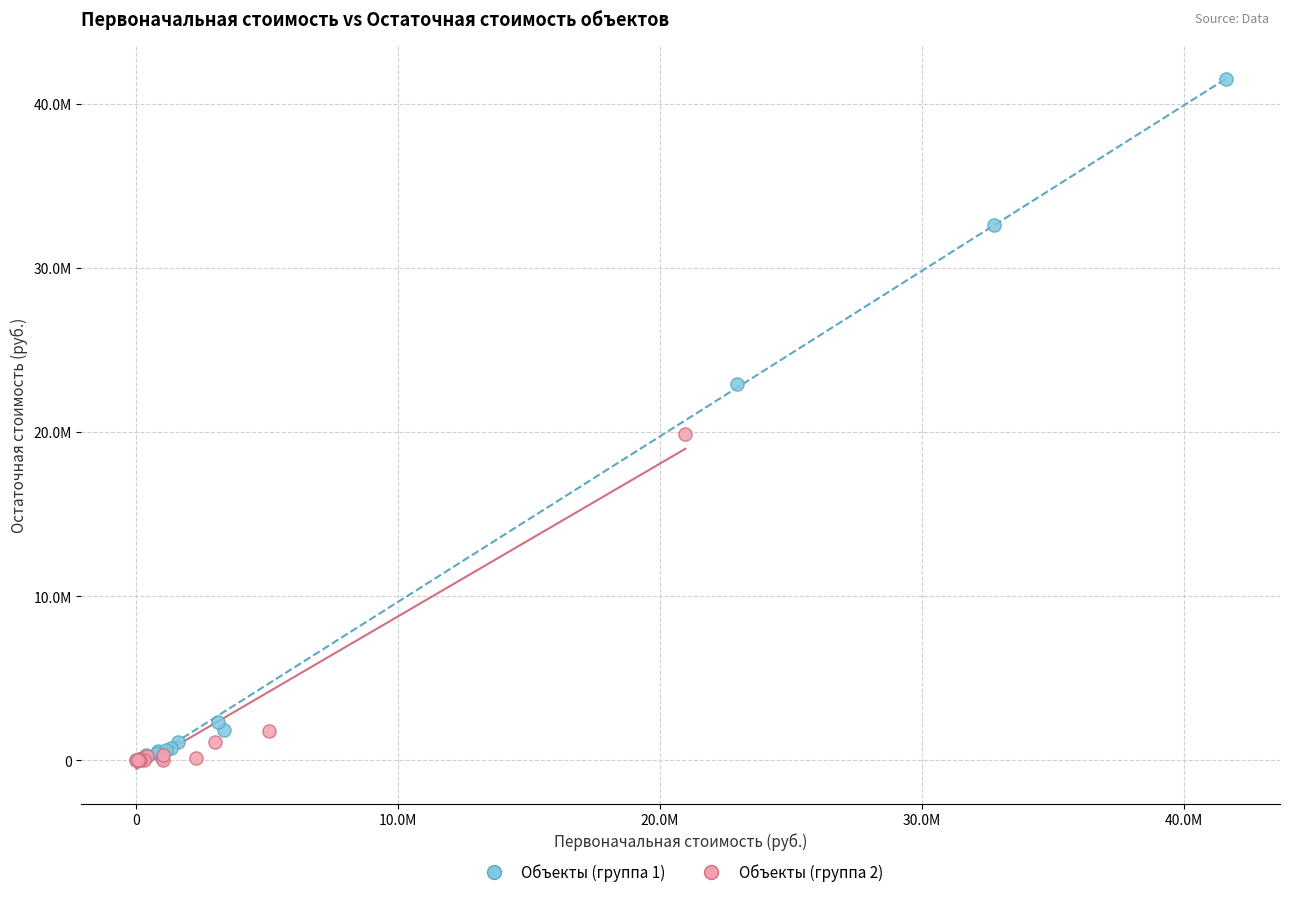

What are all the series names shown in the legend?

Объекты (группа 1), Объекты (группа 2)